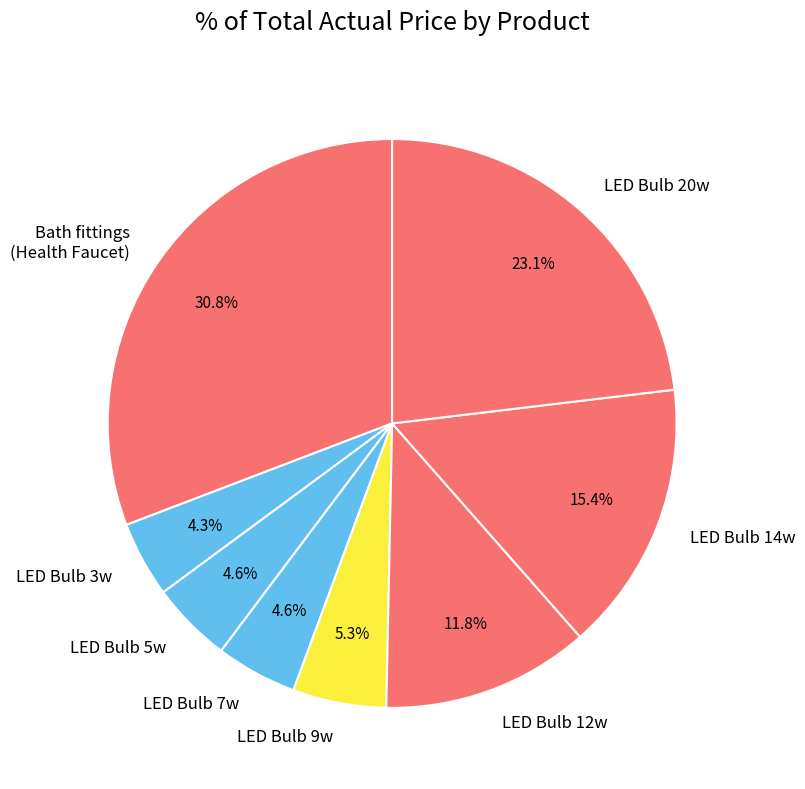

What portion of the pie excludes Bath fittings (Health Faucet)?

69.2%